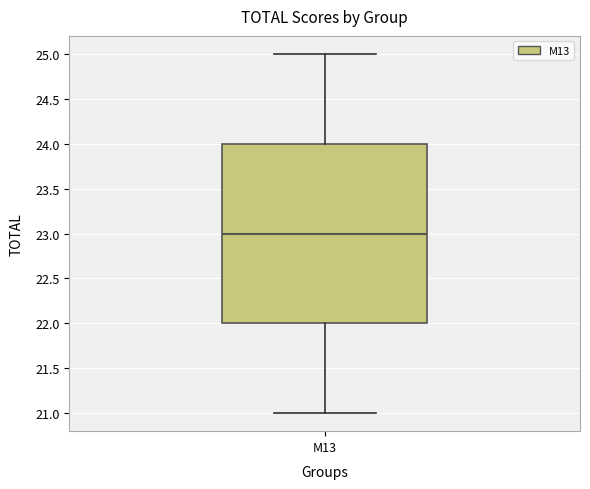

Where does the lower whisker of the box for M13 end on the y-axis? The values are not printed on the chart, so give them approximately, as read against the axis.

21